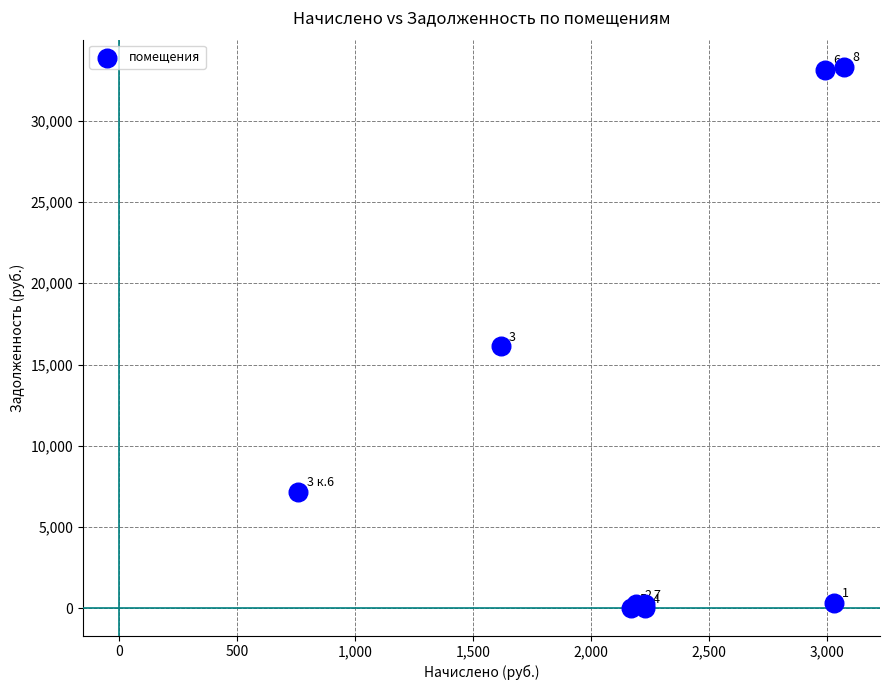

What Y value in the scatter plot is closest to 16658?

16117.1